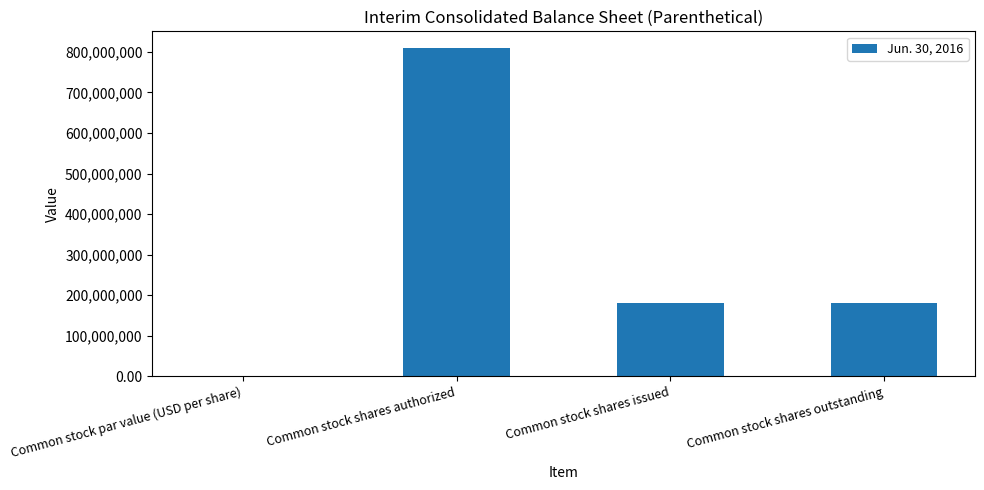

Which label corresponds to the largest value in the chart?

Common stock shares authorized